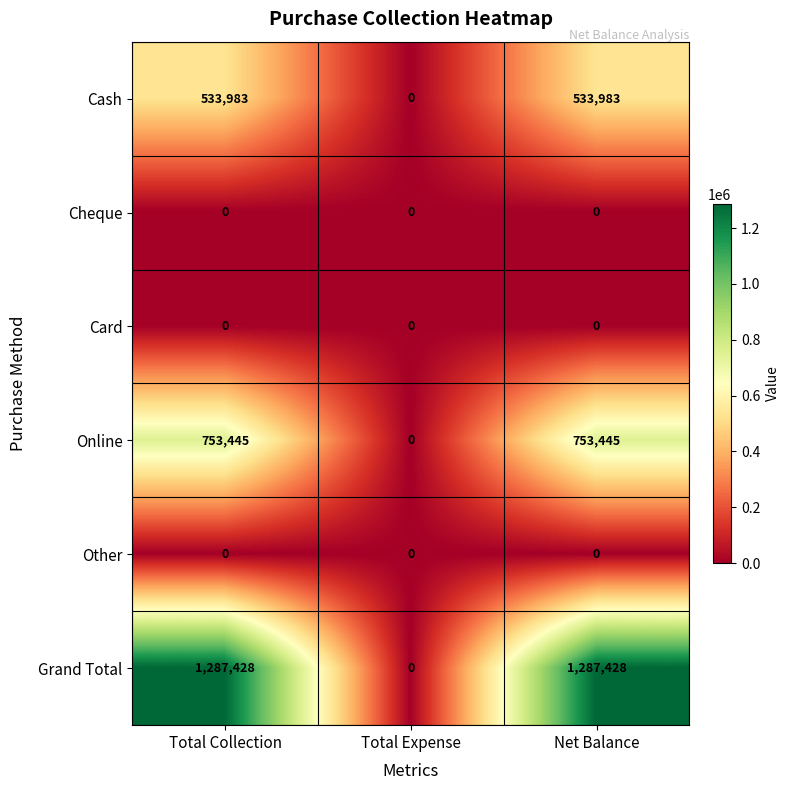

What is the approximate value of Grand Total at Total Collection, to the nearest 50?

1287450